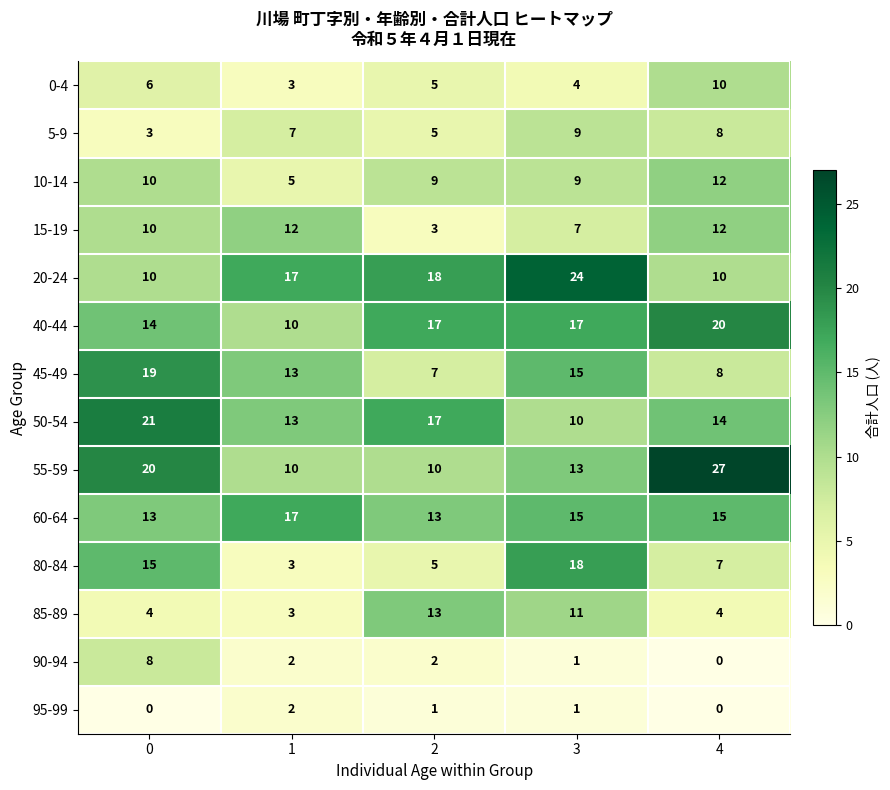

Which series has the widest spread of values?

55-59